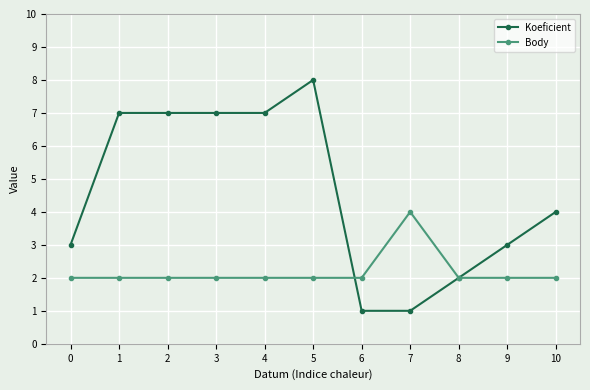

Which series has the largest range (max minus min)?

Koeficient